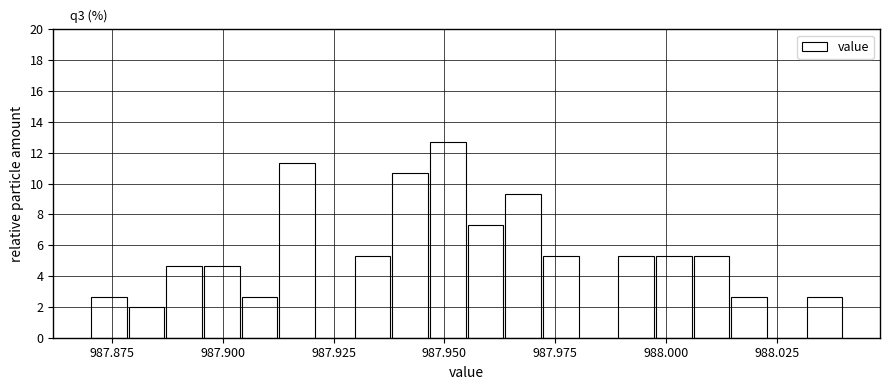

Read against the x-axis, roughly where is the centre of the tallest bar?

987.950